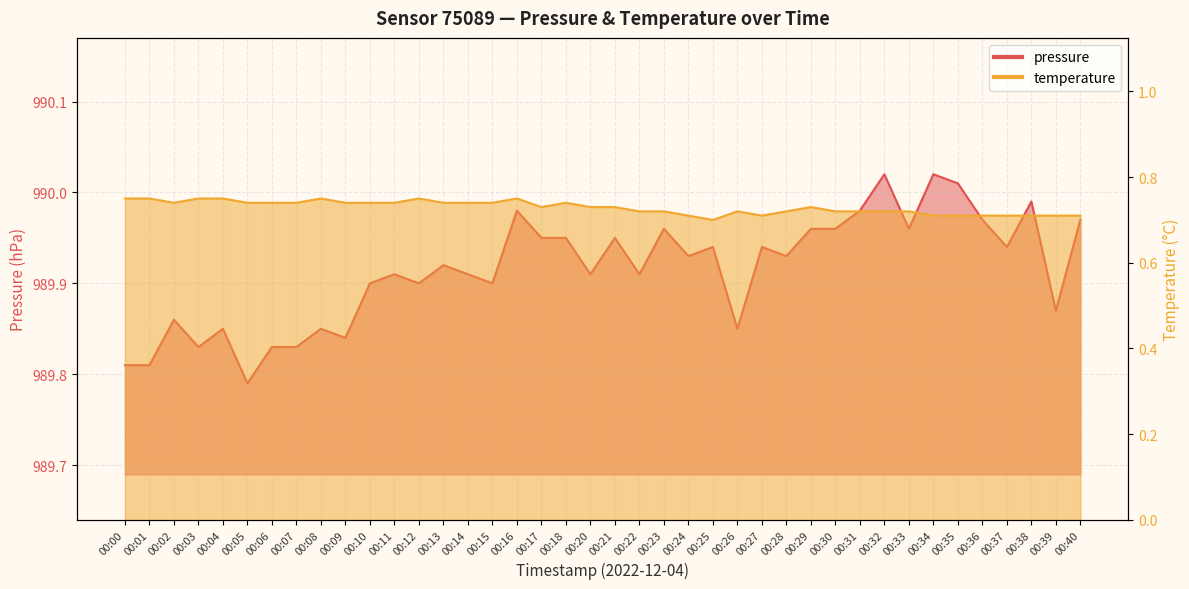

True or false: pressure and temperature cross at least once.

False